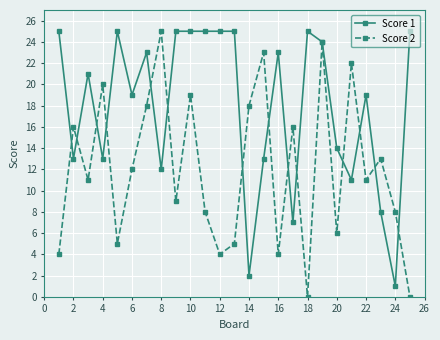

Which series has the largest total across all categories?

Score 1